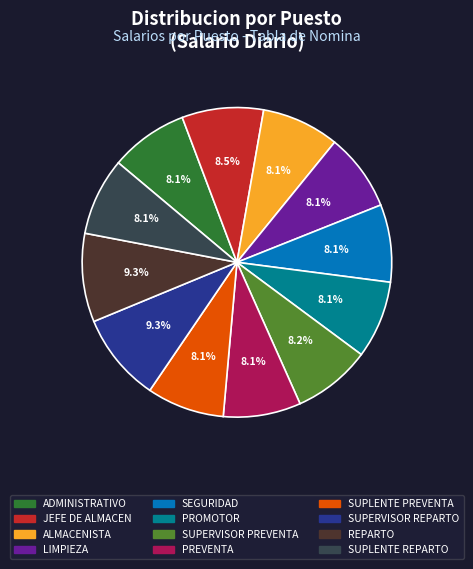

What is the ratio of the value at SEGURIDAD to the value at PREVENTA?

1.0